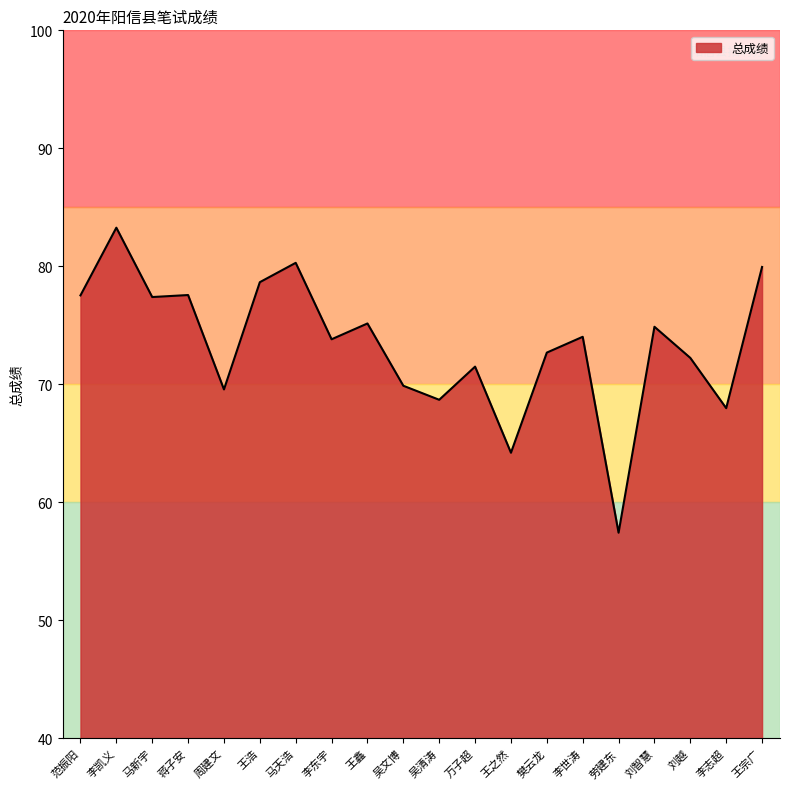

How many lines are shown in the chart?

1